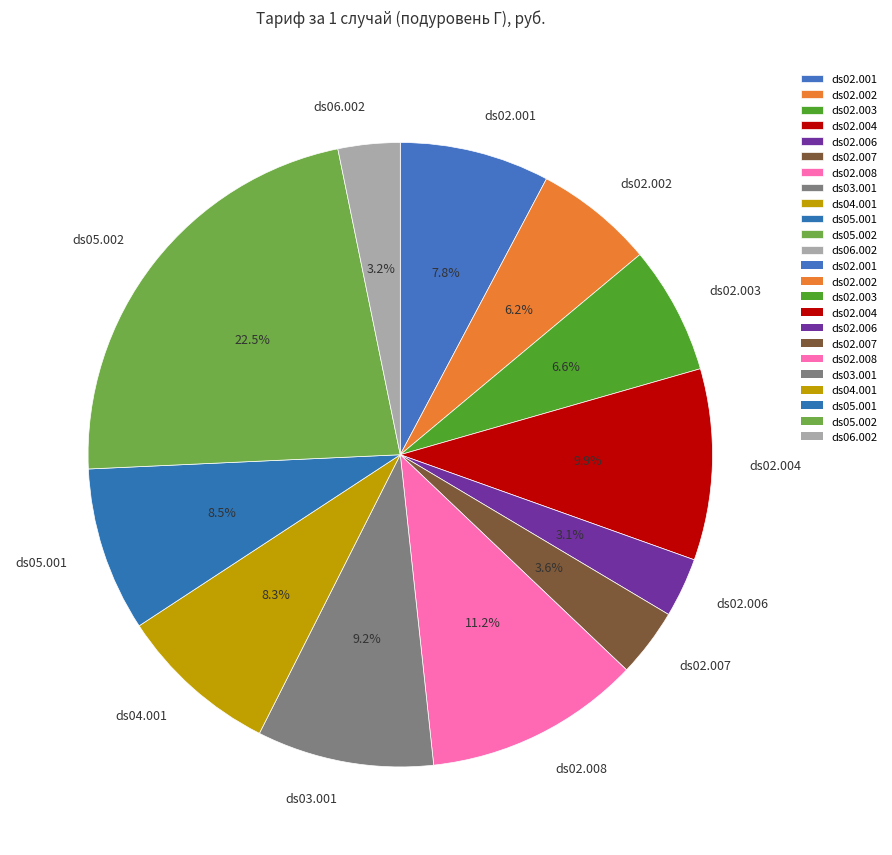

Between ds02.004 and ds05.001, which is larger?

ds02.004